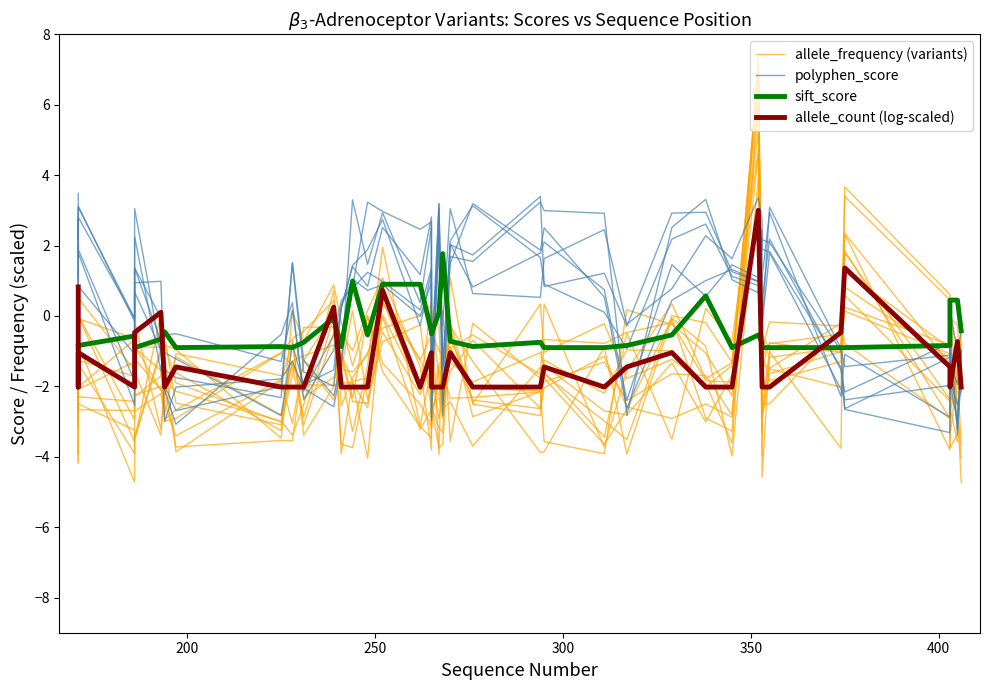

How many lines are shown in the chart?

4